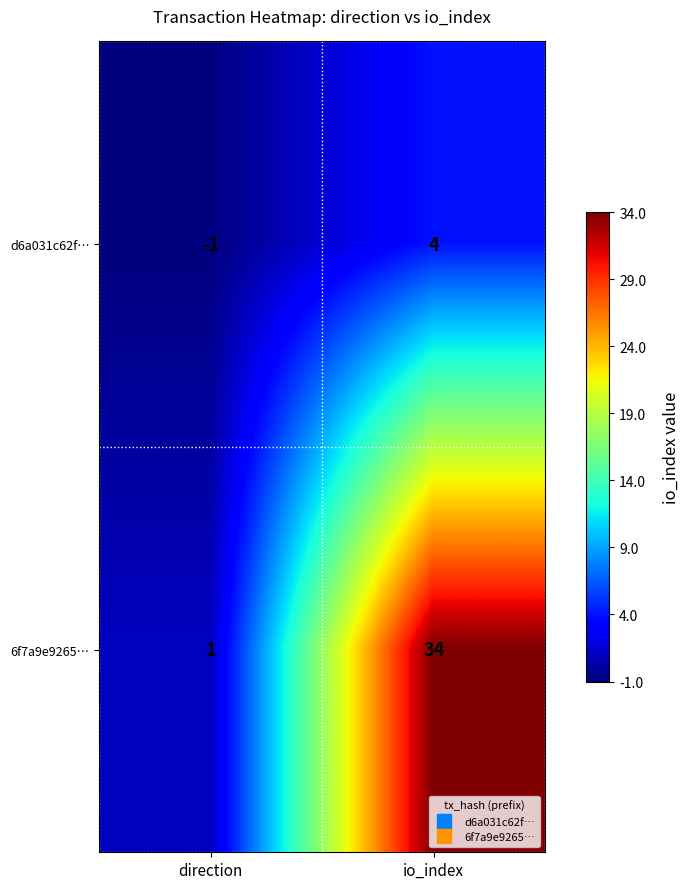

At how many categories does at least one series exceed 26?

1